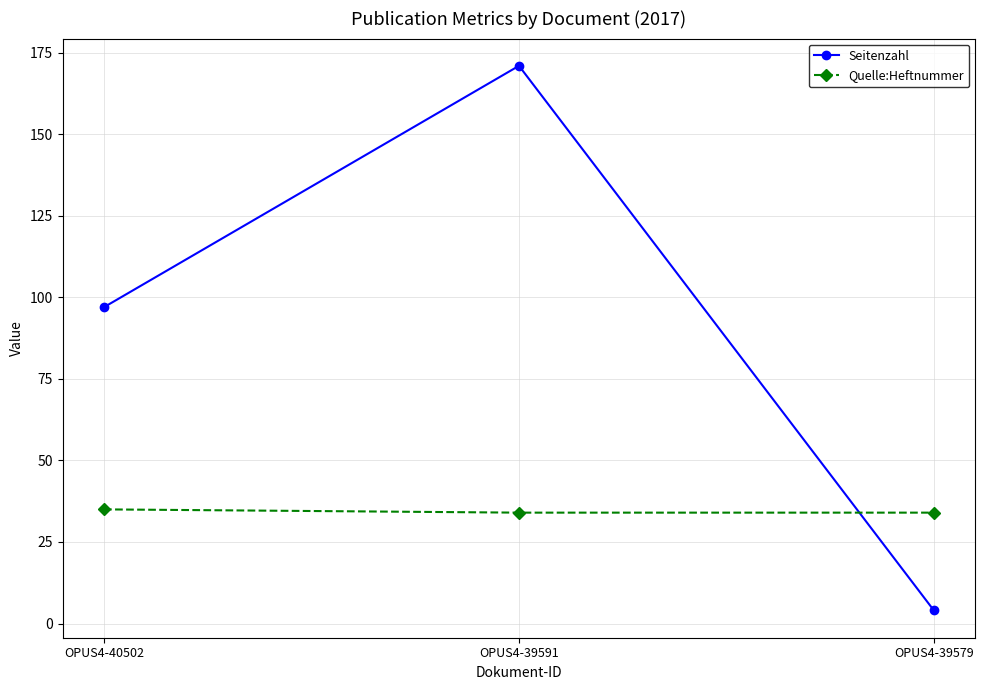

Reading right to left, transcribe all the data shown in this chart.

Seitenzahl: 4	171	97
Quelle:Heftnummer: 34	34	35